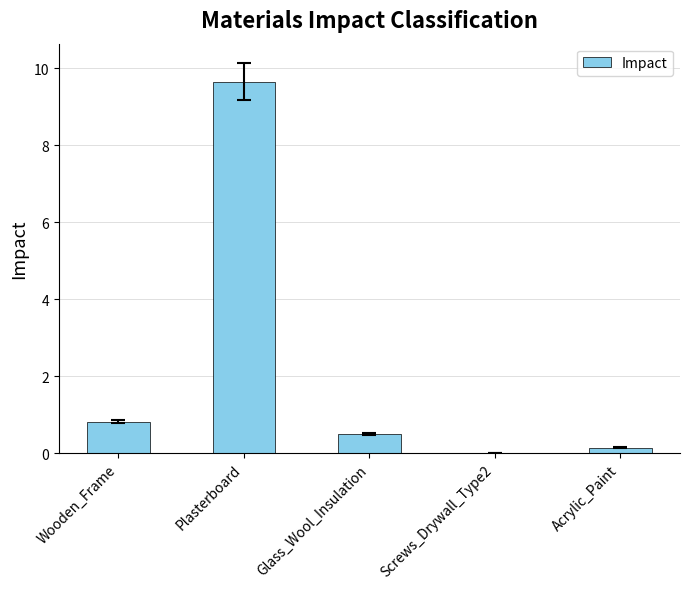

Are the bars horizontal?

No